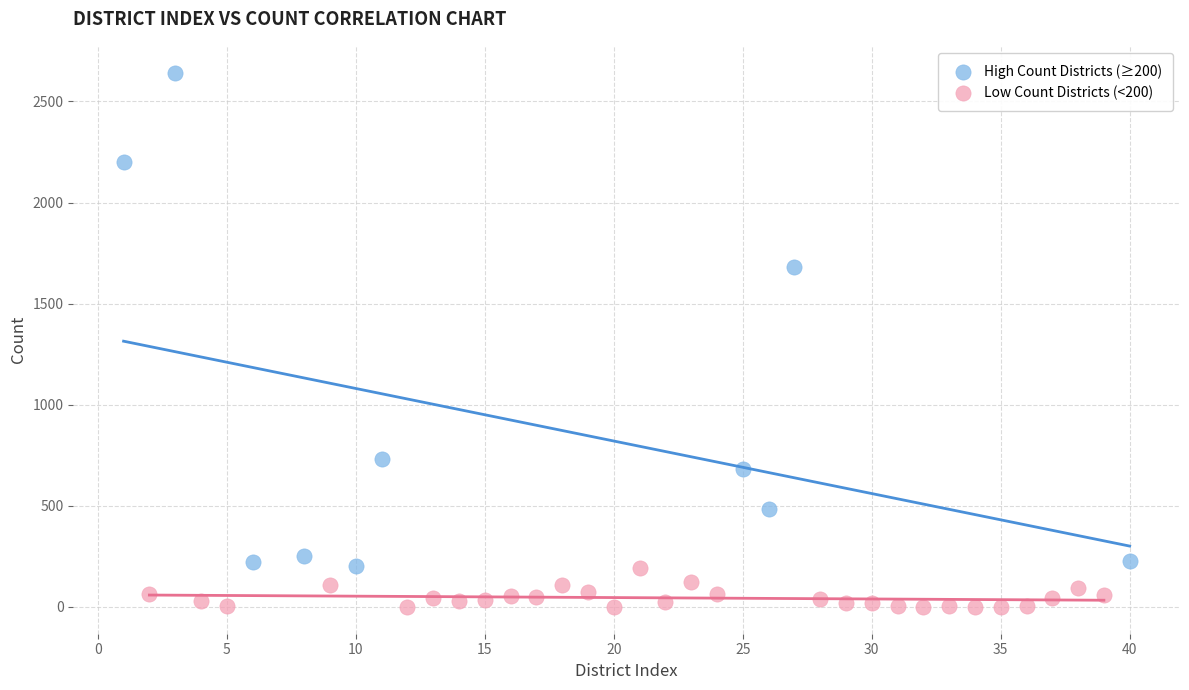

What are all the series names shown in the legend?

High Count Districts (≥200), Low Count Districts (<200)